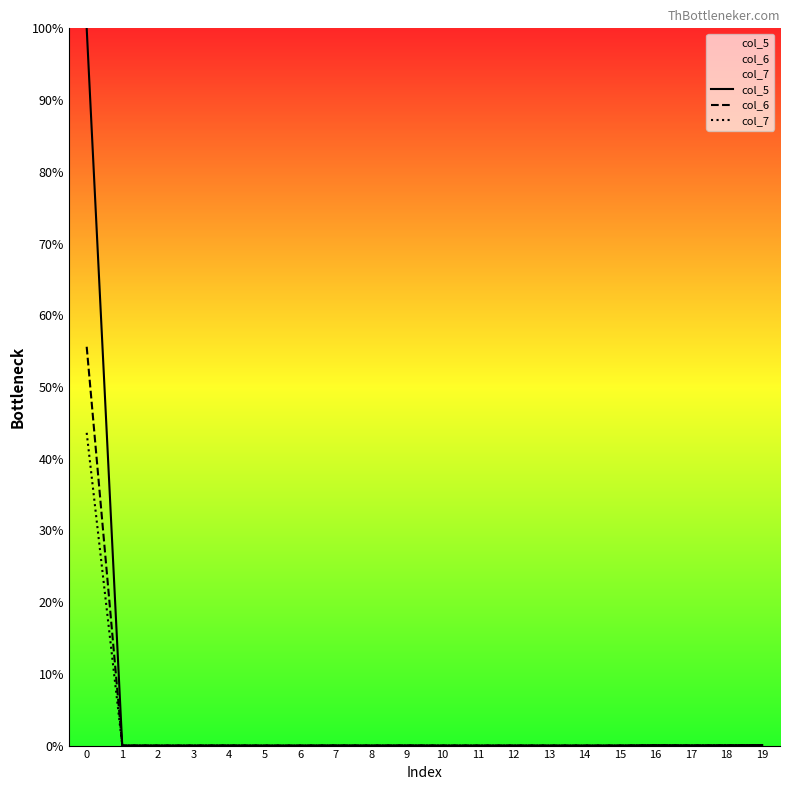

At 2, list the series in order from largest to smallest.

col_5, col_7, col_6